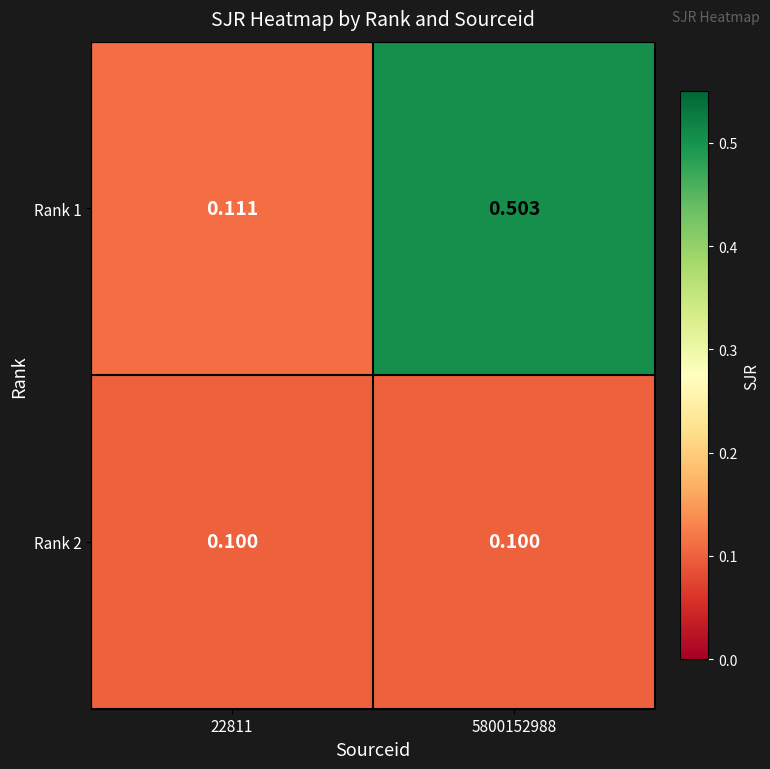

Is the value of Rank 2 at 5800152988 greater than the value of Rank 1 at 5800152988?

No